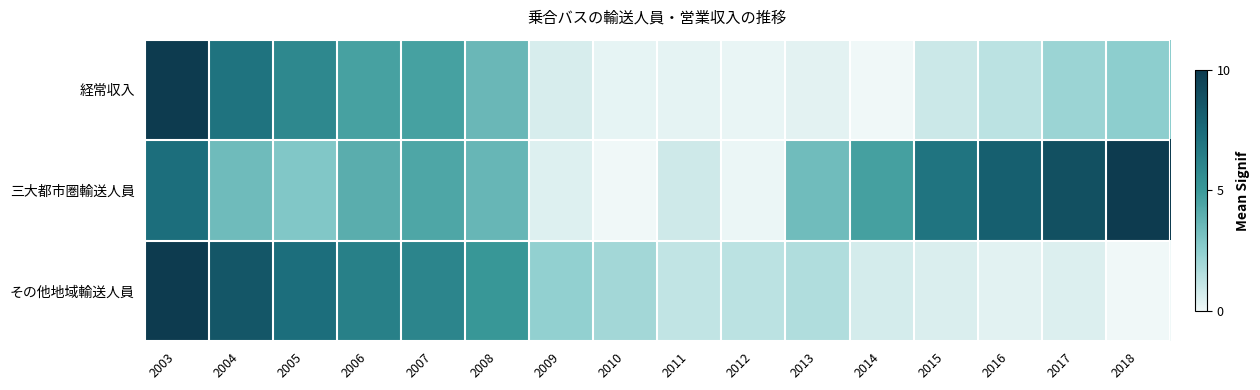

Between 2013 and 2009, which is larger?

2009